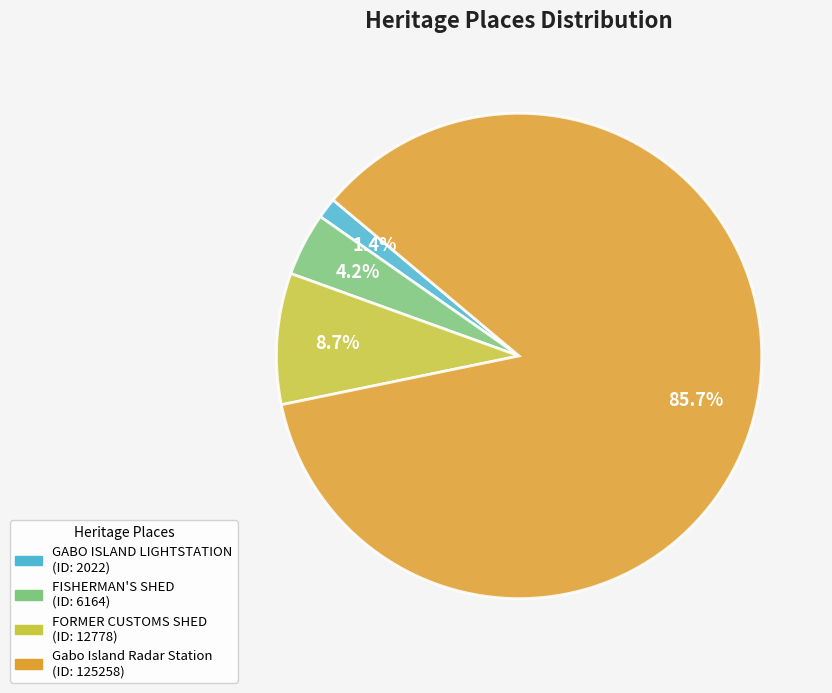

How much of the chart is everything except FISHERMAN'S SHED?

95.8%